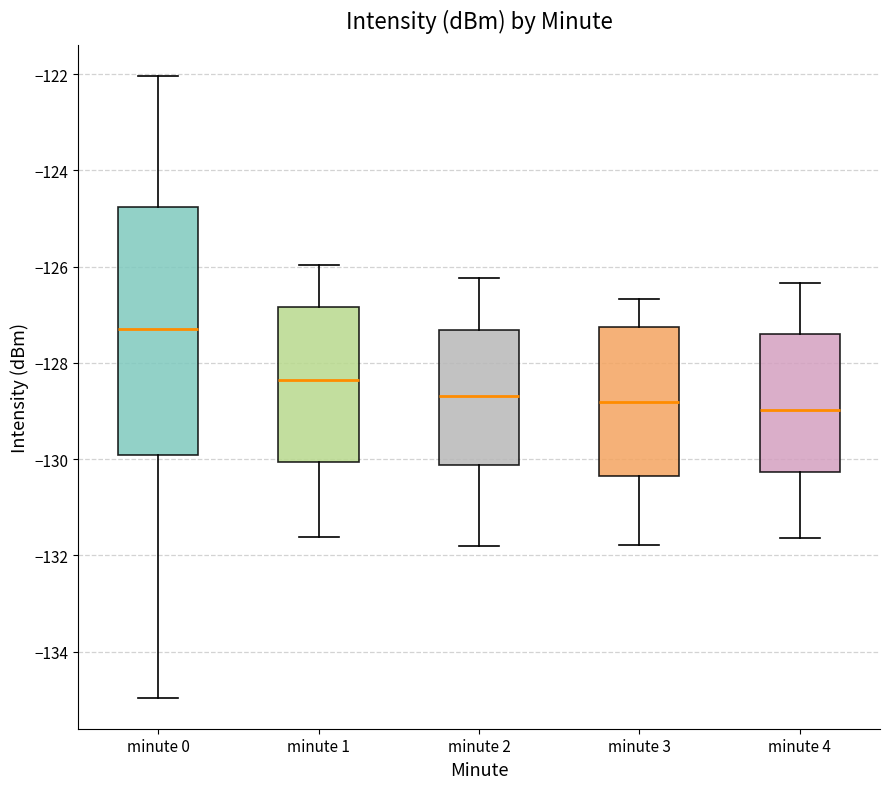

Reading left to right, transcribe this box plot: for each box, give where its median line is, the range the box spans, and where its two whiskers end, as read against the y-axis. The values are not printed on the chart, so give them approximately, as read against the axis.

minute 0: median -127.2, box -130.0 to -124.8, whiskers -135.0 to -122.0
minute 1: median -128.4, box -130.0 to -126.8, whiskers -131.6 to -126.0
minute 2: median -128.6, box -130.2 to -127.4, whiskers -131.8 to -126.2
minute 3: median -128.8, box -130.4 to -127.2, whiskers -131.8 to -126.6
minute 4: median -129.0, box -130.2 to -127.4, whiskers -131.6 to -126.4